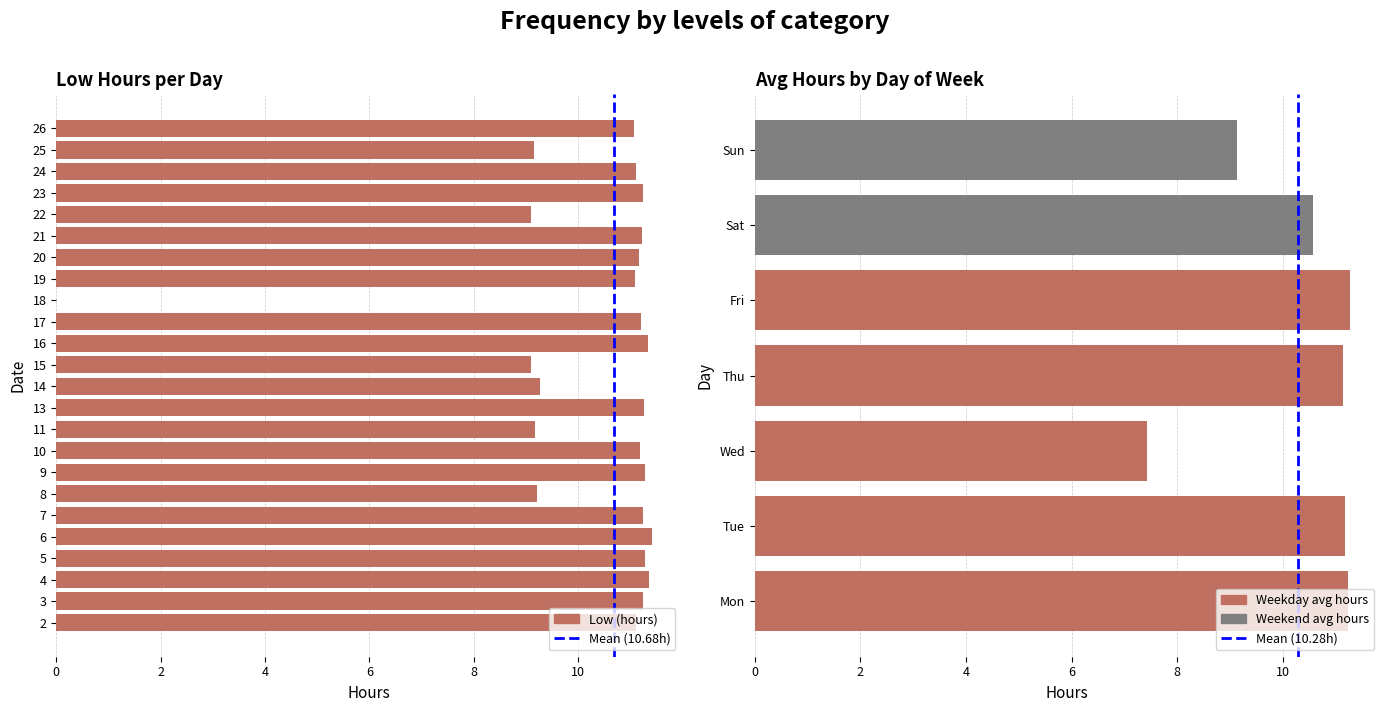

What is the difference between the maximum and second lowest values?

2.3